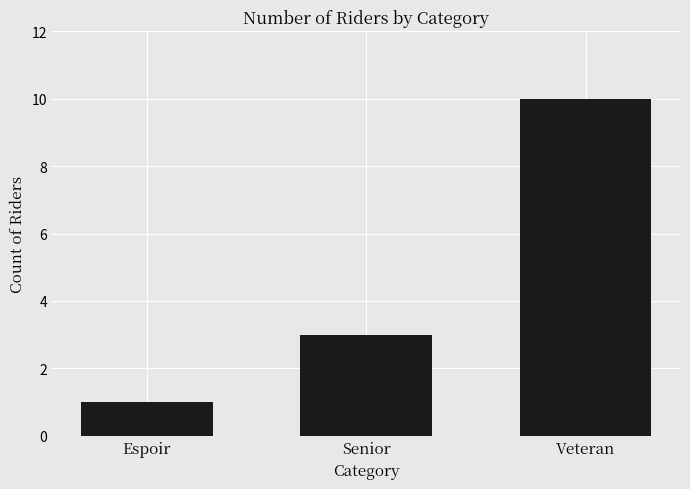

At which label is the value closest to 5?

Senior